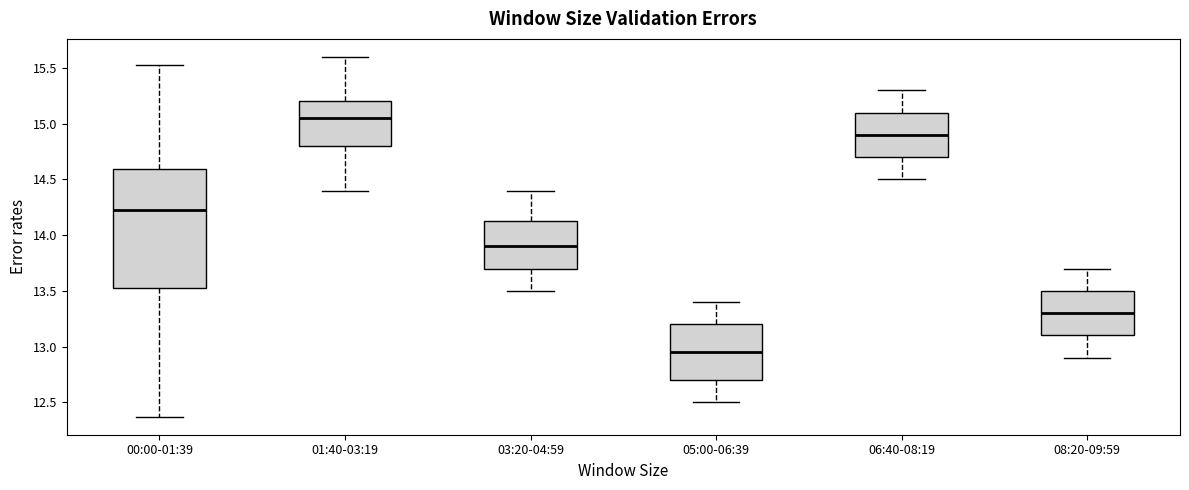

Reading left to right, transcribe this box plot: for each box, give where its median line is, the range the box spans, and where its two whiskers end, as read against the y-axis. The values are not printed on the chart, so give them approximately, as read against the axis.

00:00-01:39: median 14.25, box 13.50 to 14.60, whiskers 12.35 to 15.55
01:40-03:19: median 15.05, box 14.80 to 15.20, whiskers 14.40 to 15.60
03:20-04:59: median 13.90, box 13.70 to 14.15, whiskers 13.50 to 14.40
05:00-06:39: median 12.95, box 12.70 to 13.20, whiskers 12.50 to 13.40
06:40-08:19: median 14.90, box 14.70 to 15.10, whiskers 14.50 to 15.30
08:20-09:59: median 13.30, box 13.10 to 13.50, whiskers 12.90 to 13.70